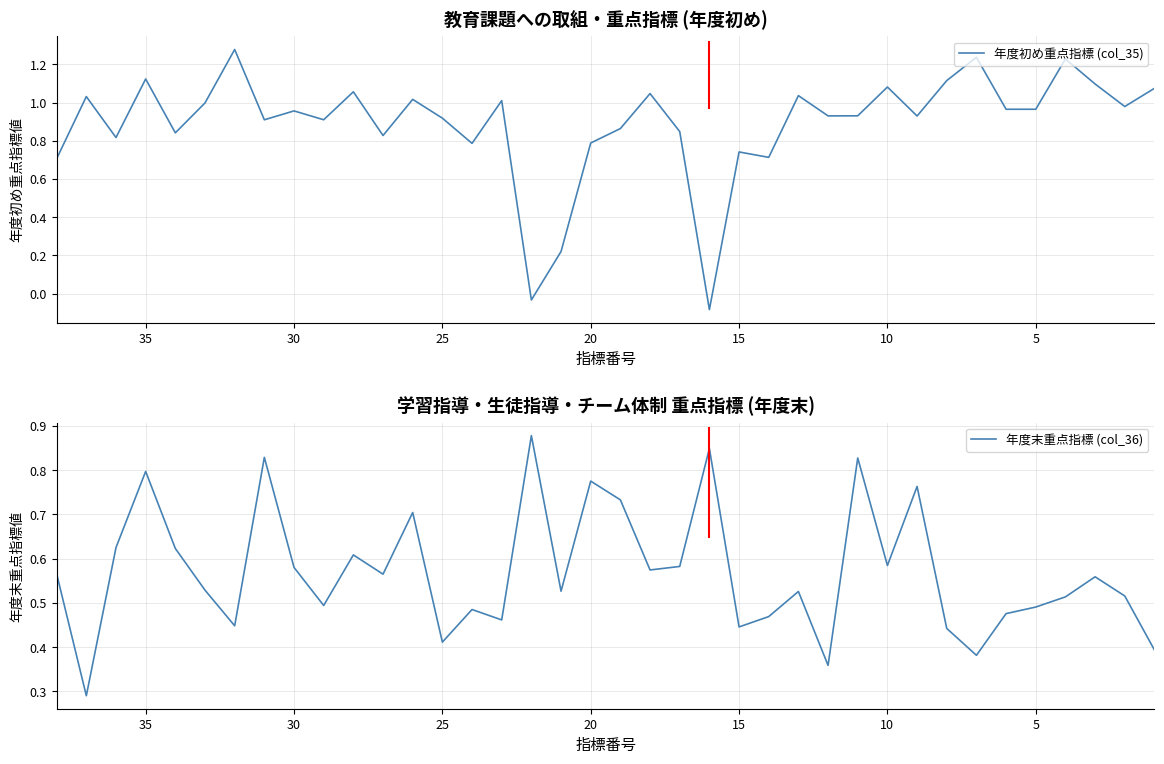

Rank the series by their maximum value, from lowest to highest.

年度末重点指標 (col_36), 年度初め重点指標 (col_35)